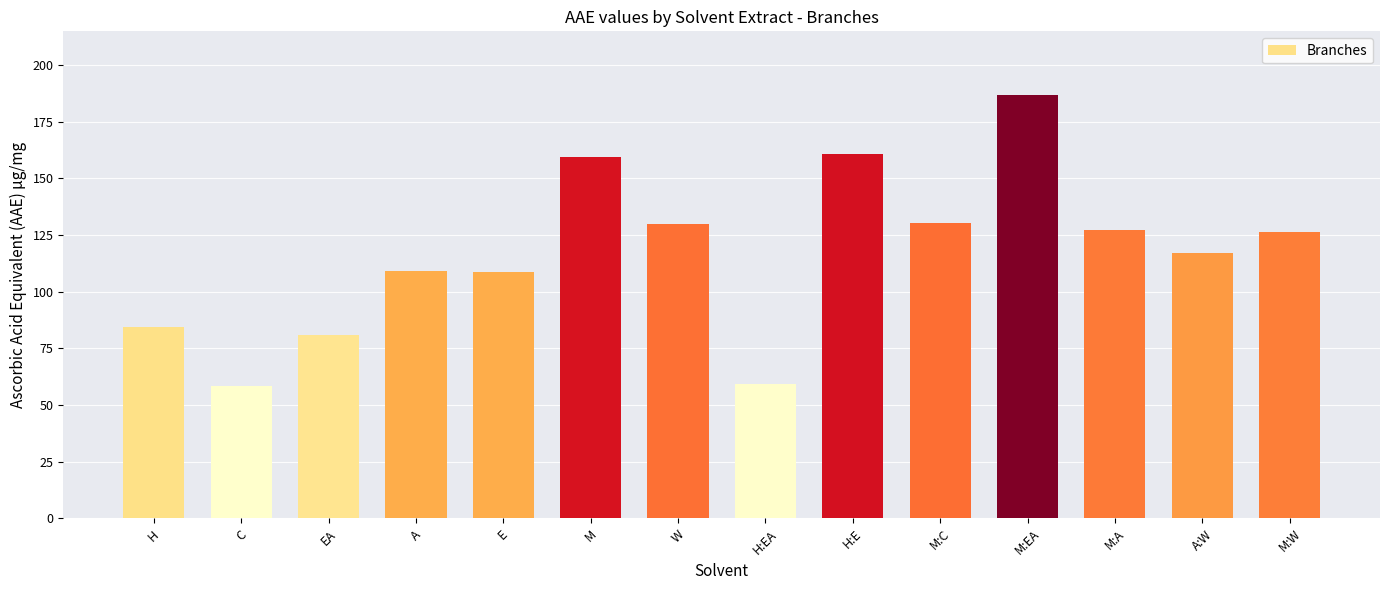

How many values are below 126?

7